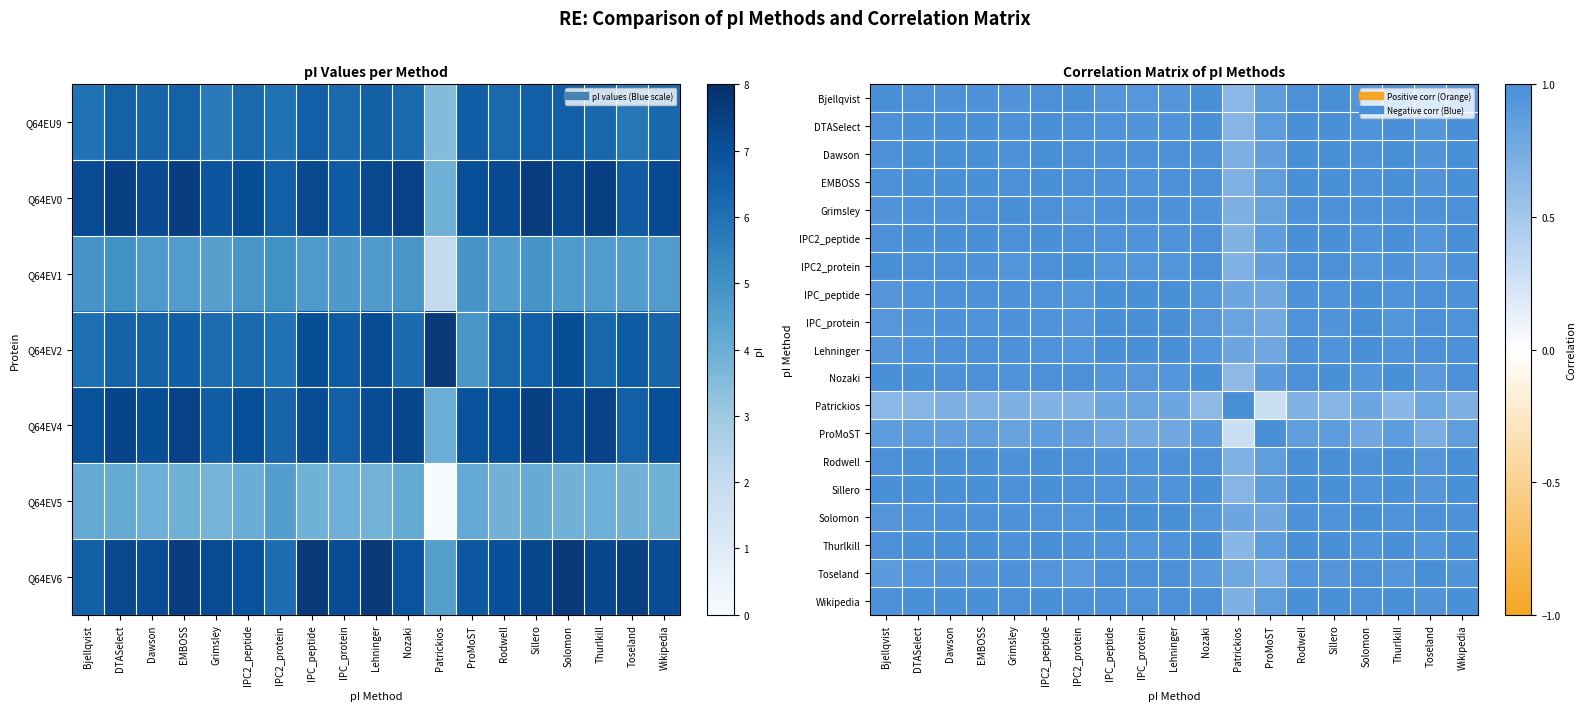

Is it true that Bjellqvist equals 1.4 at Grimsley?

False